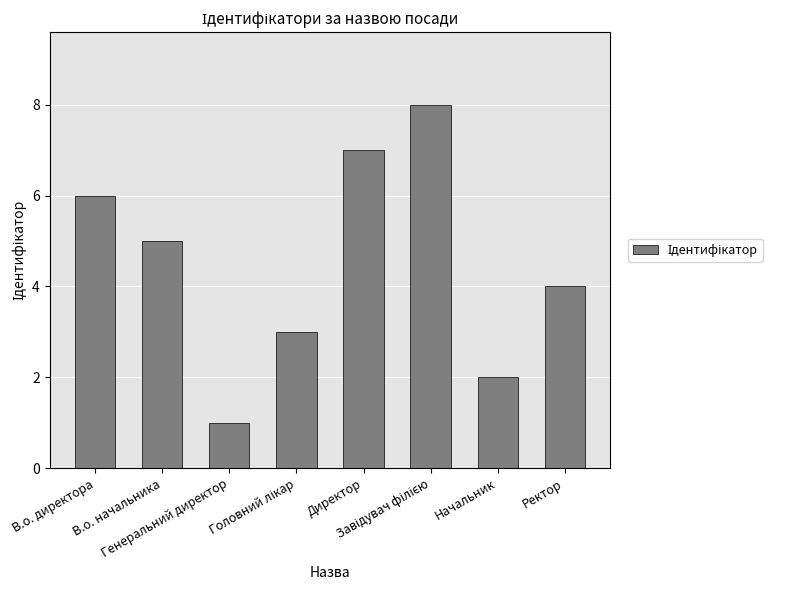

What is the difference between the maximum and minimum values?

7